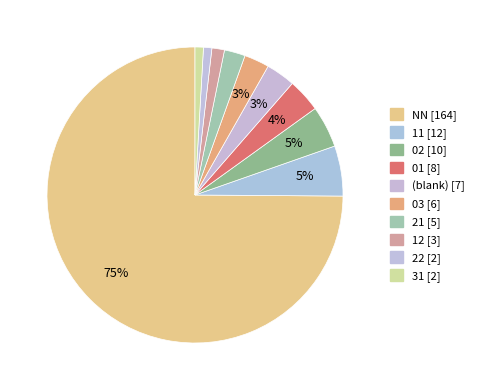

Which category has the biggest portion of the pie?

NN